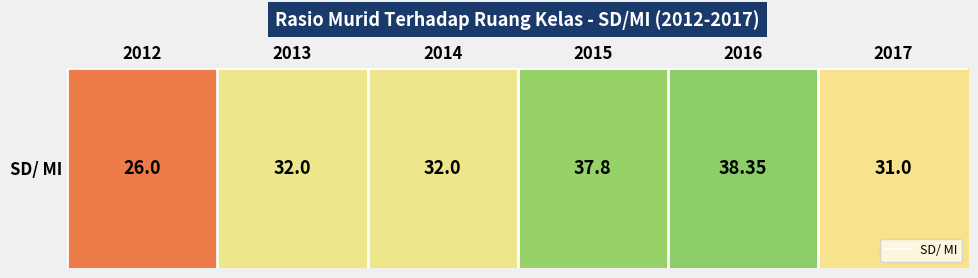

Rank the categories by value from highest to lowest.

2016, 2015, 2013, 2014, 2017, 2012